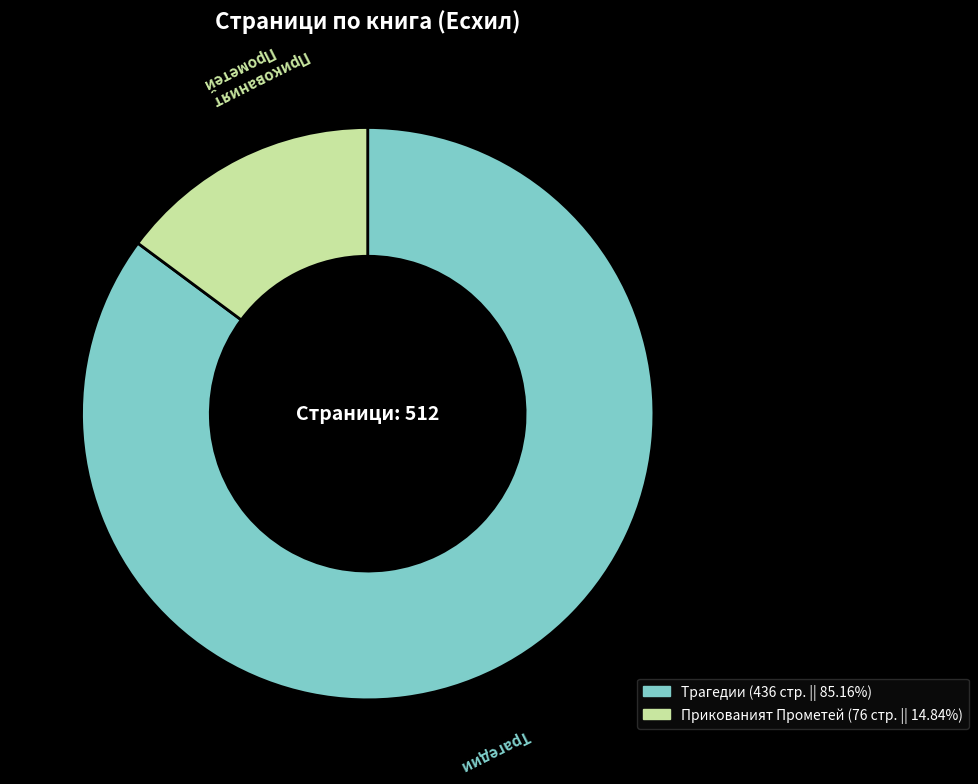

How many slices are in this pie chart?

2